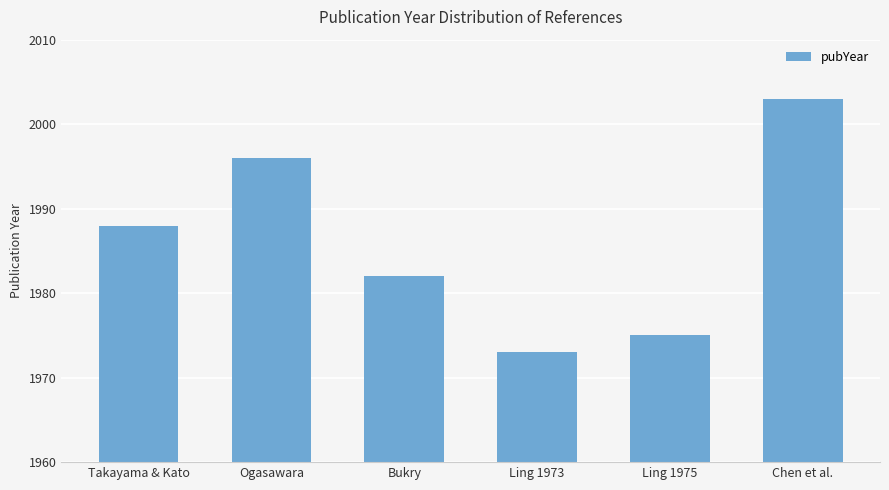

Which category has the highest value across all series?

Chen et al.